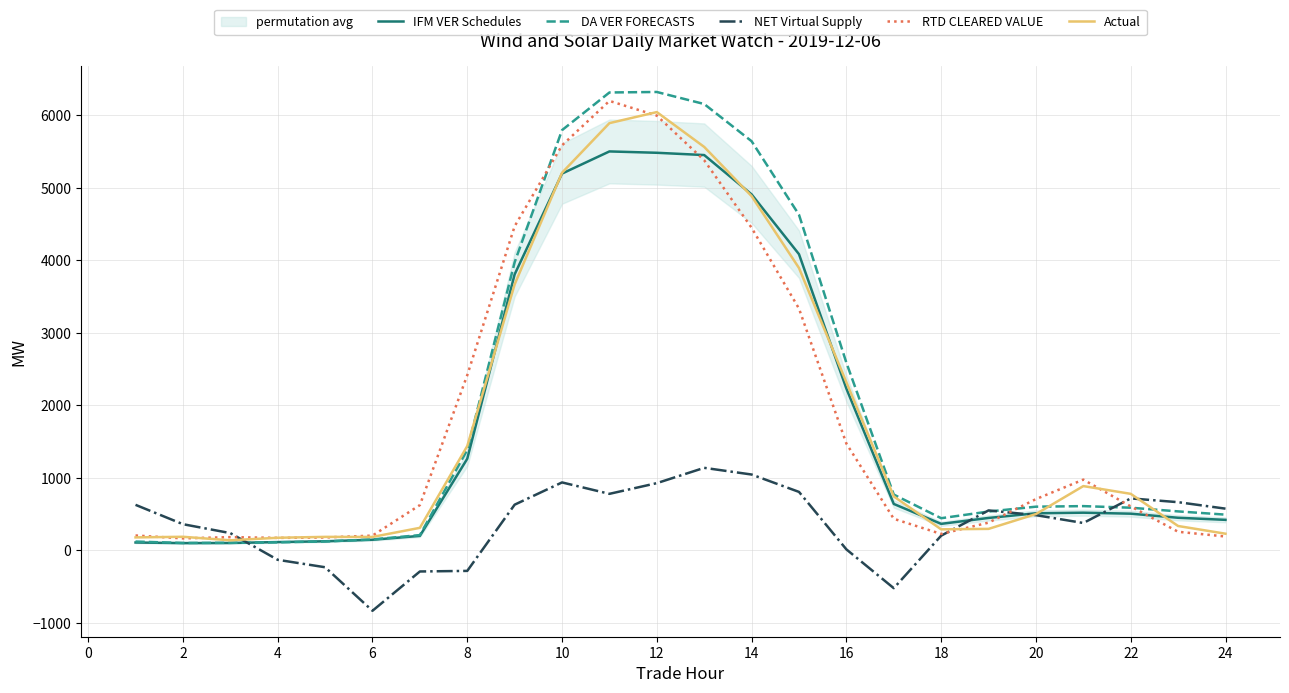

How many interior local valleys does the DA VER FORECASTS series have?

2